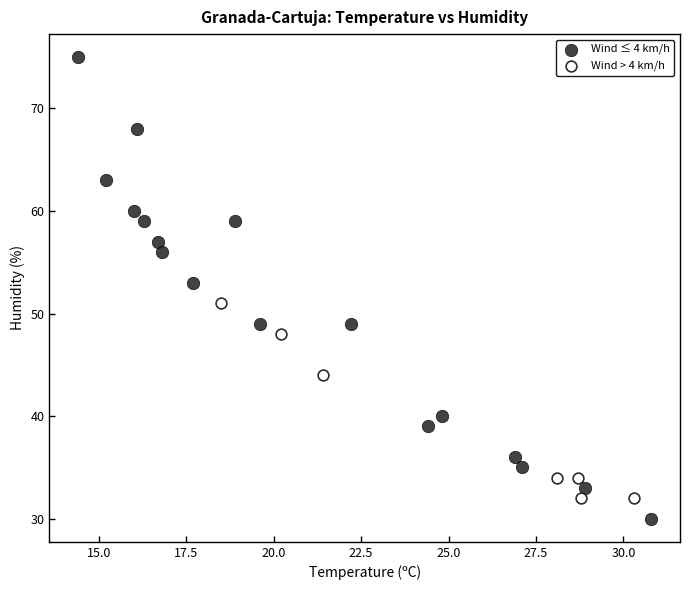

Which series reaches the maximum Y coordinate?

Wind ≤ 4 km/h